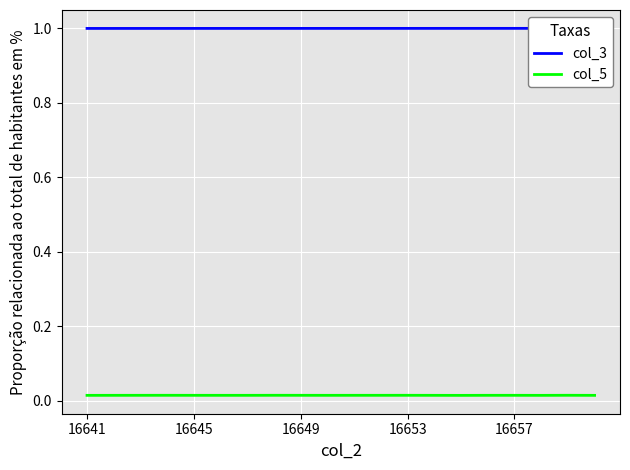

How many categories are shown in the chart?

20